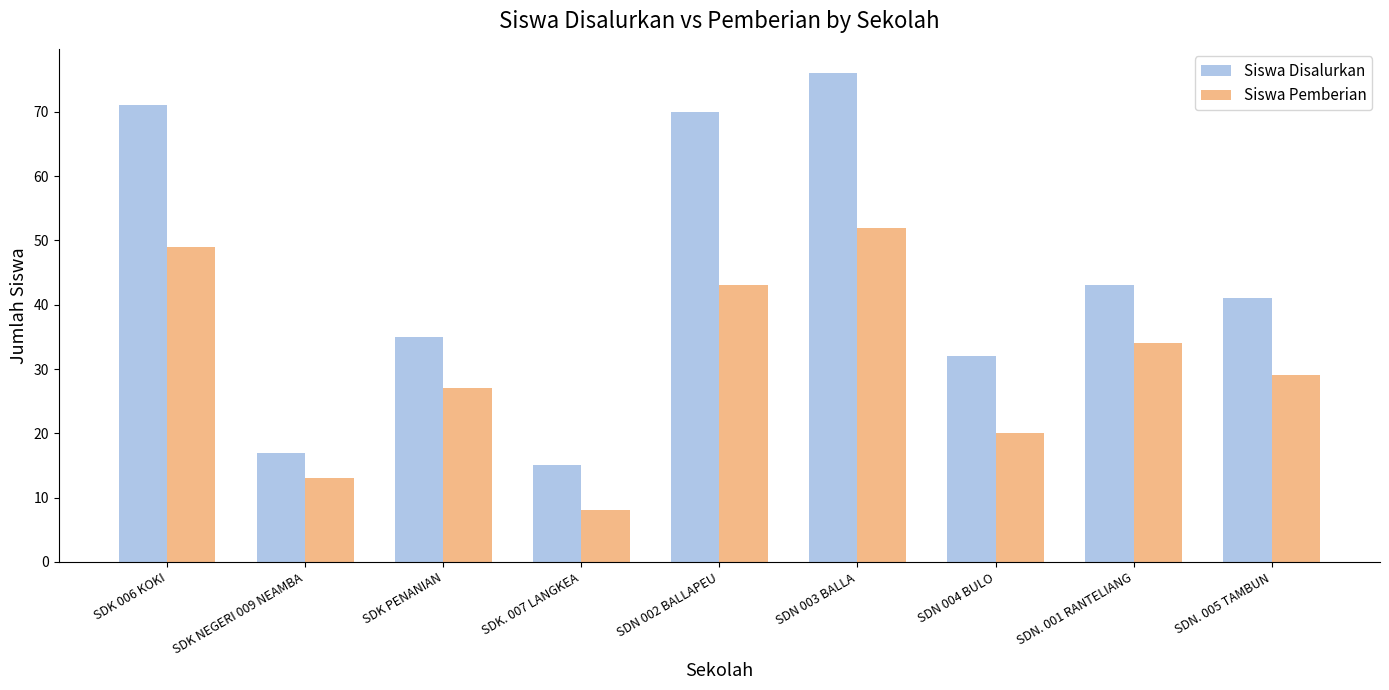

True or false: Siswa Disalurkan has a value of 35 at SDK PENANIAN.

True